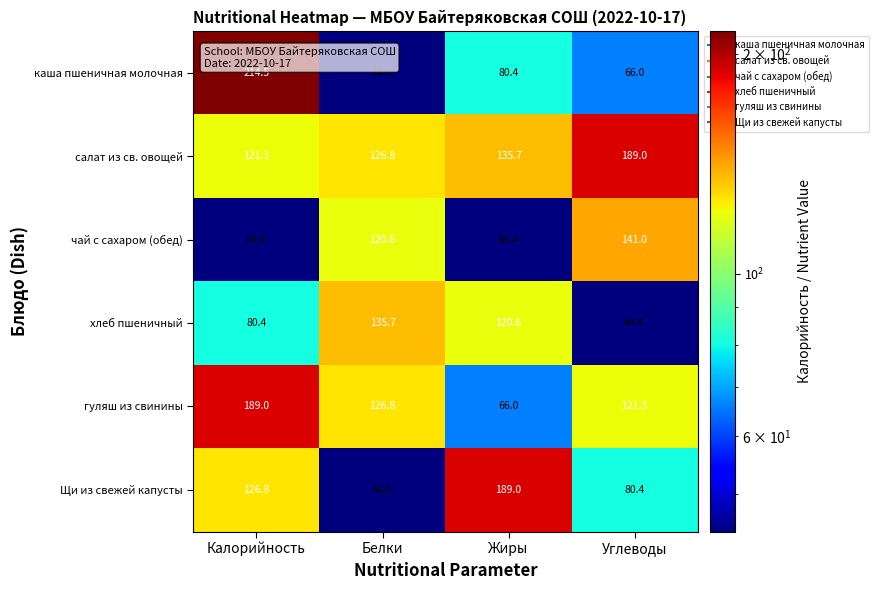

What is the spread (max minus min) of values at Белки?

91.3